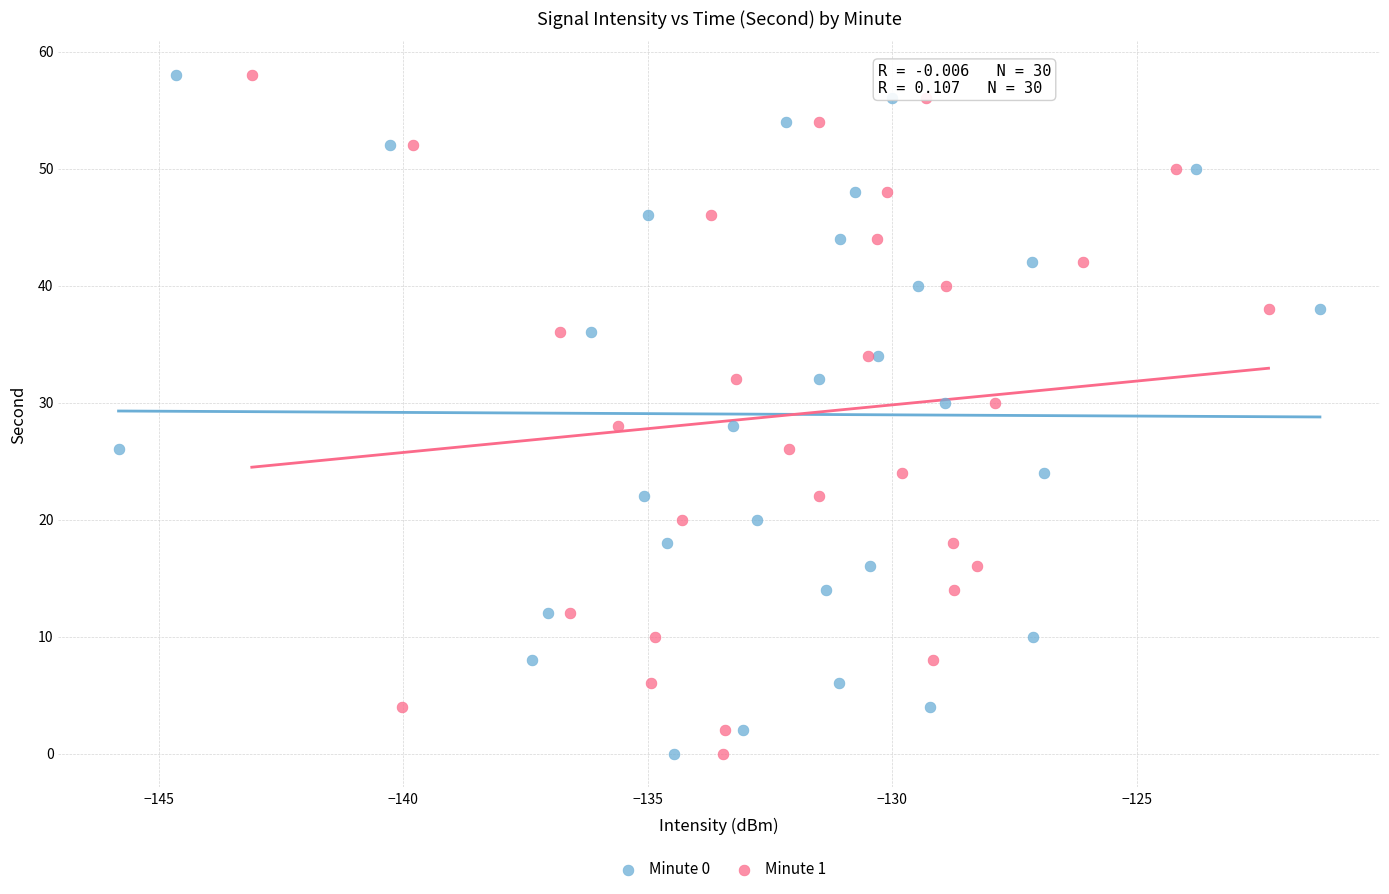

What are all the series names shown in the legend?

Minute 0, Minute 1